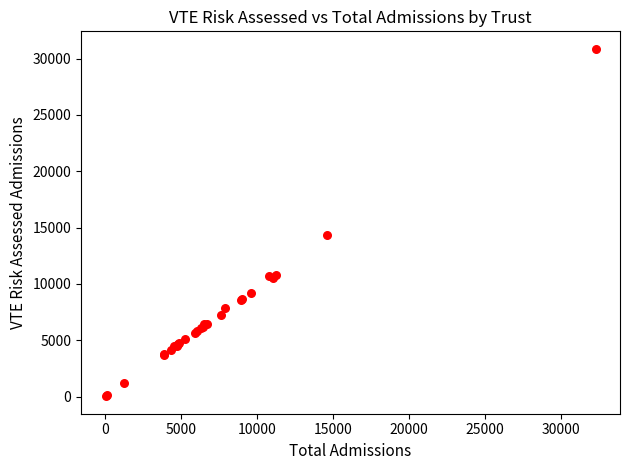

What Y value in the scatter plot is closest to 15452?

14337